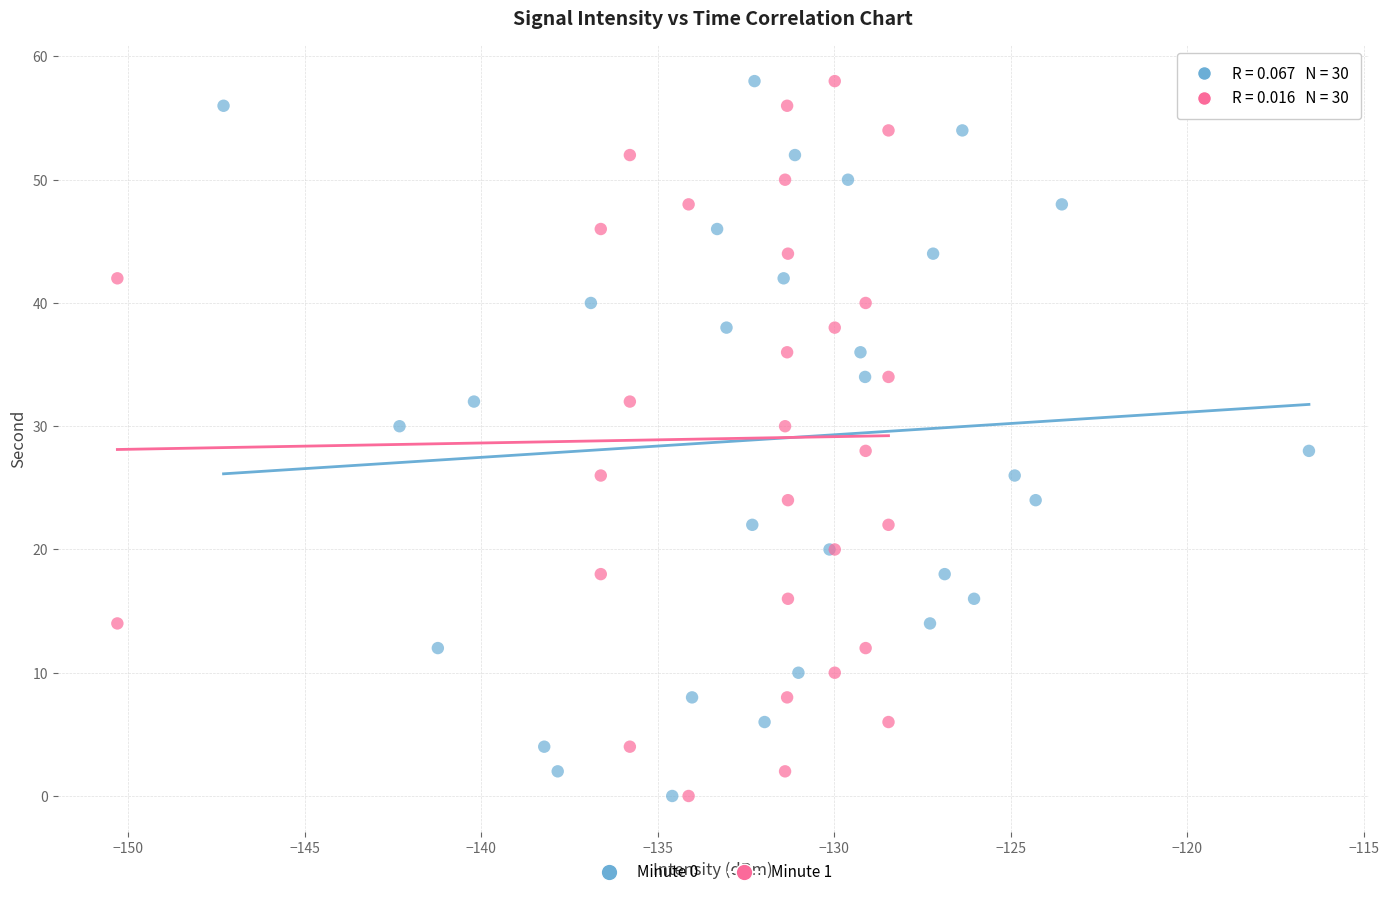

What are all the series names shown in the legend?

Minute 0, Minute 1